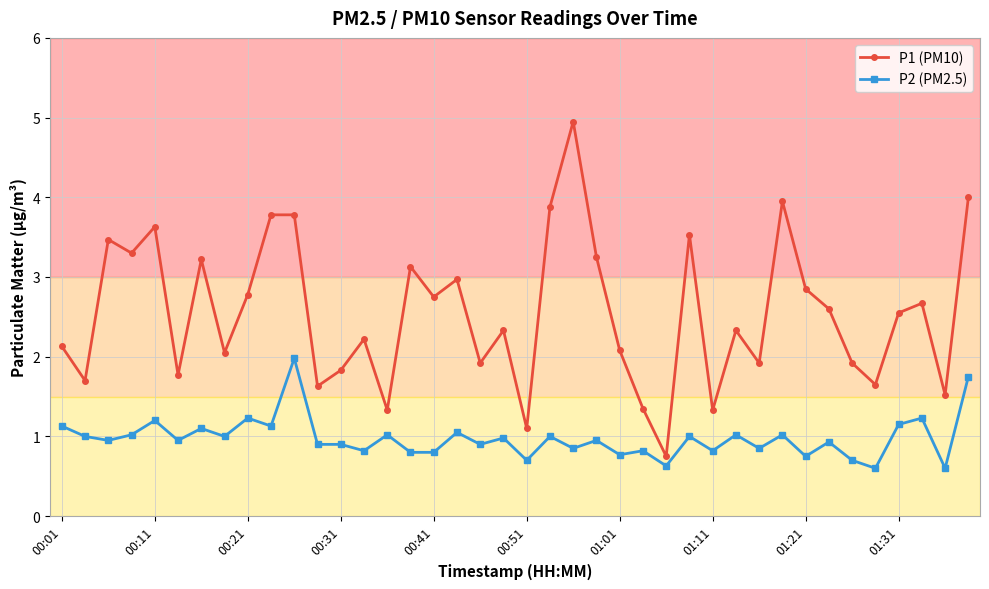

What is the value of the P1 (PM10) point at the 1st from the left?

2.1